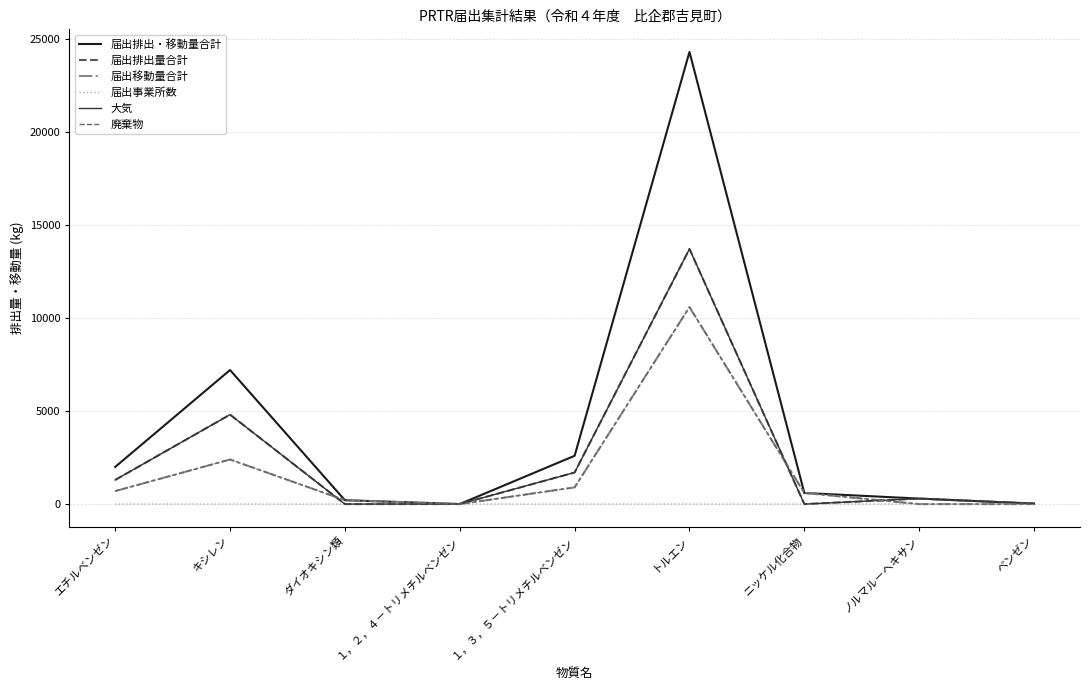

Does the chart have visible grid lines?

Yes